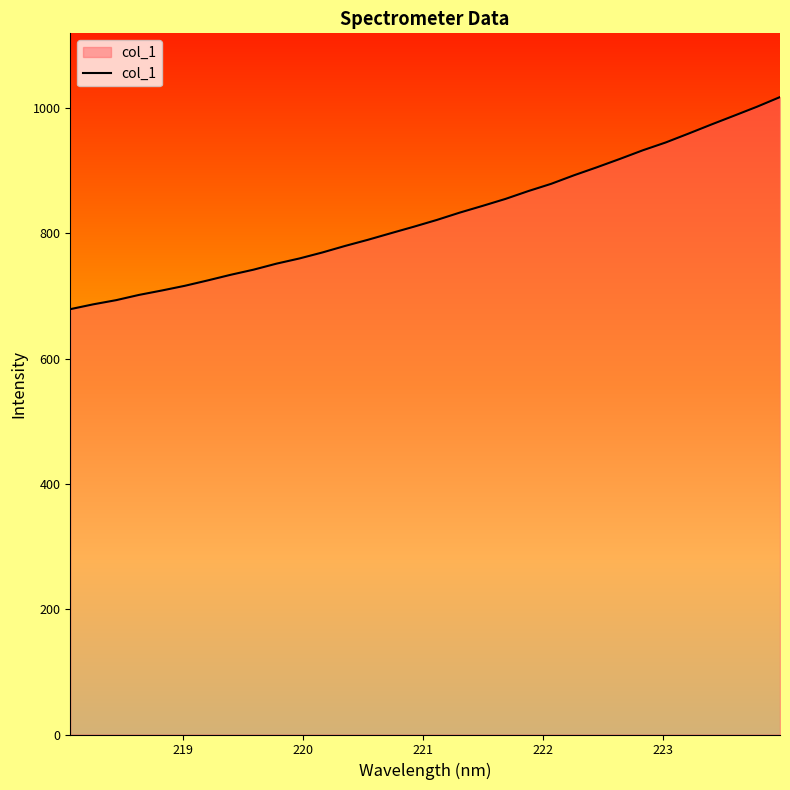

What is the greatest value displayed?

1017.2